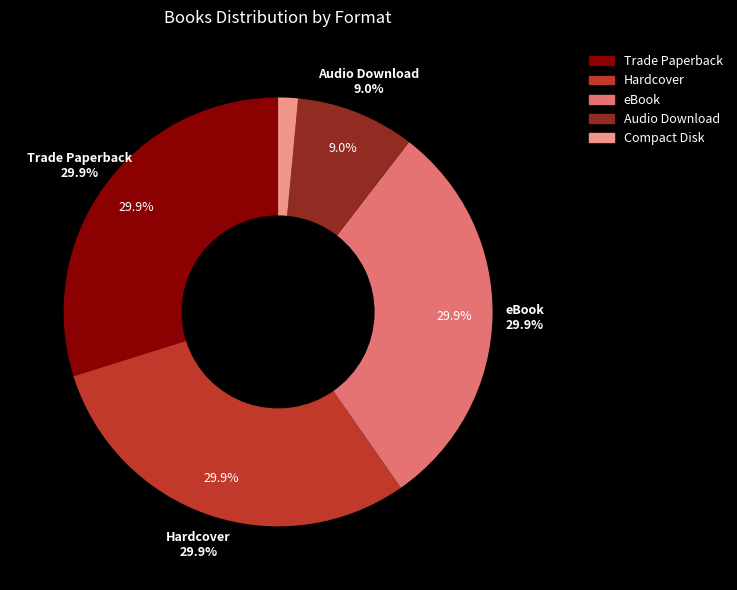

To the nearest percent, what is the difference between the Audio Download and eBook slice percentages?

21%